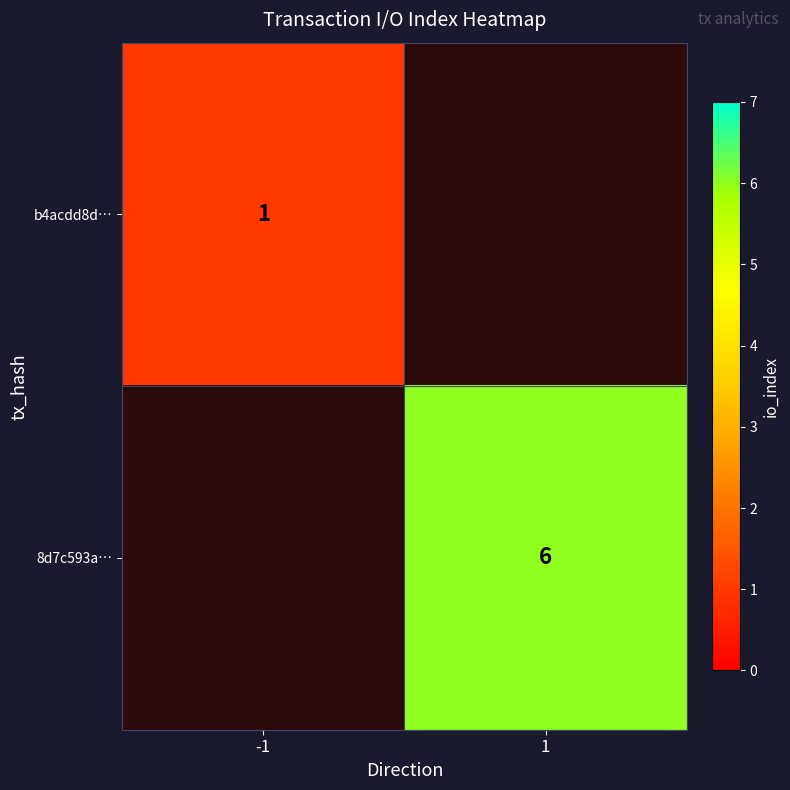

What is the minimum value shown in the chart?

1.0